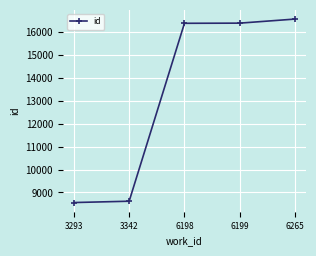

What is the greatest value displayed?

16573